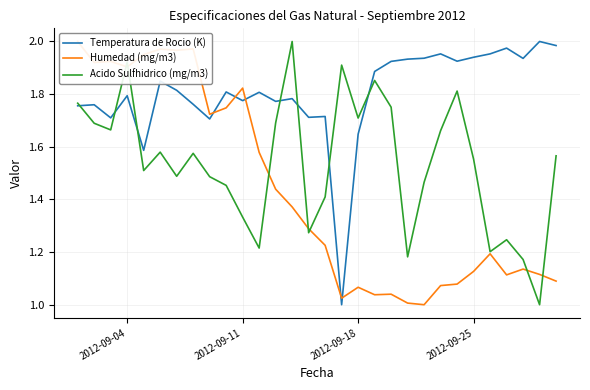

The value of Acido Sulfhidrico (mg/m3) at 2012-09-18 is 1.7. True or false?

True